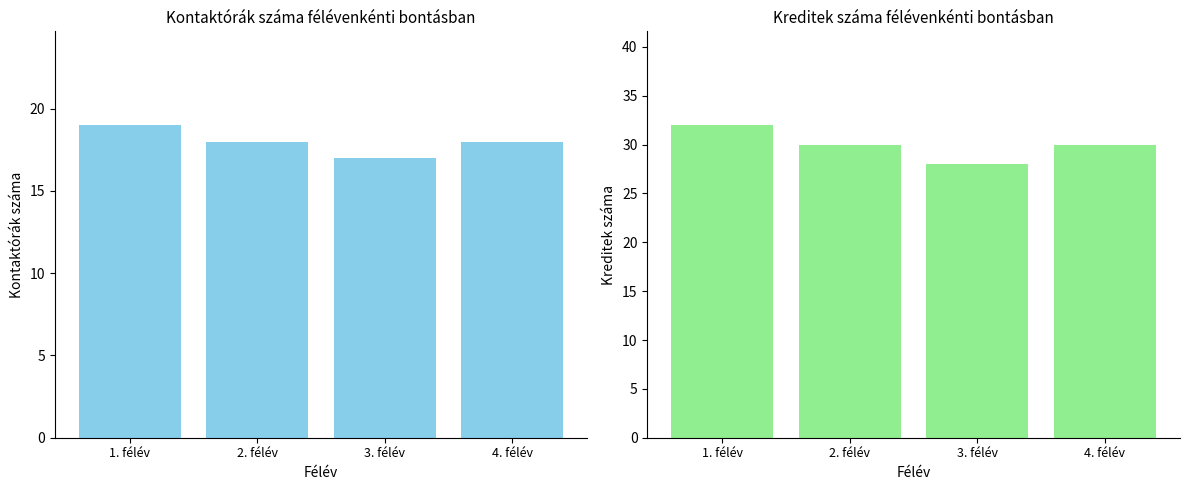

List the labels in order of Kreditek száma value, smallest first.

3. félév, 2. félév, 4. félév, 1. félév